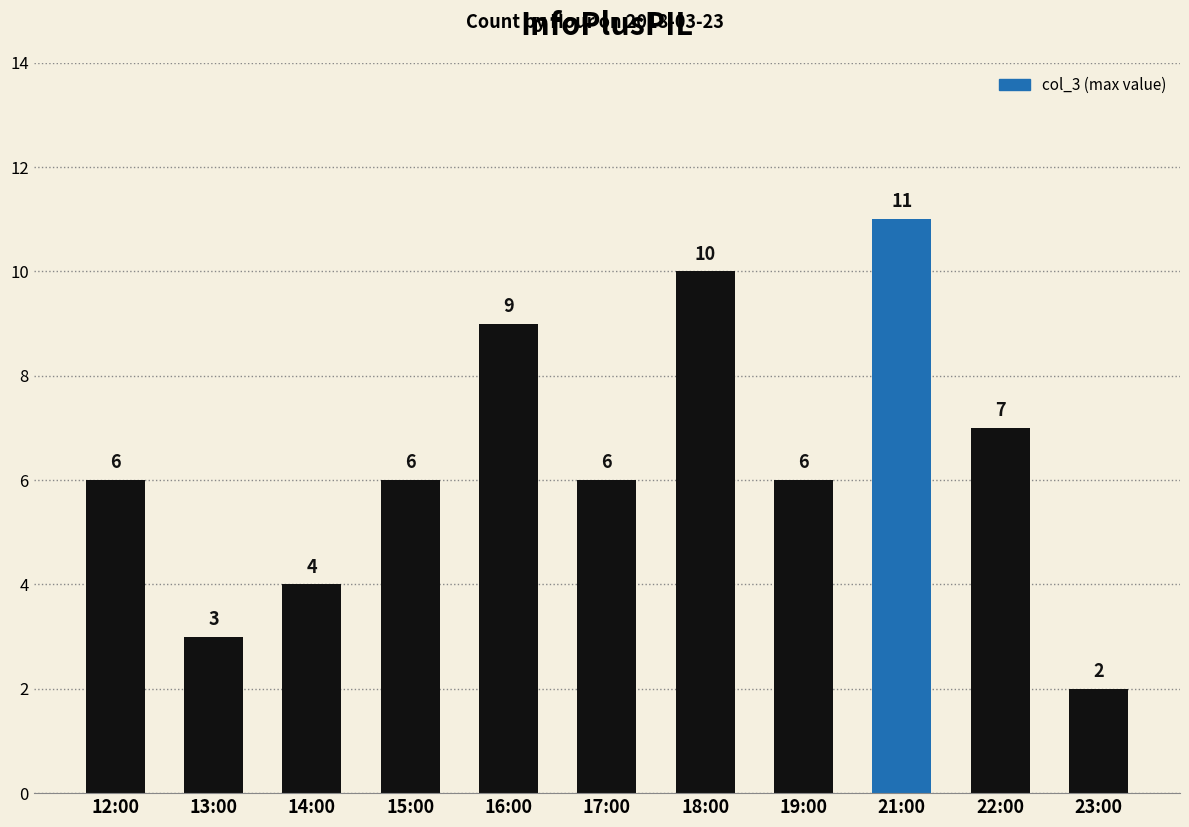

The chart shows a value of 7 at 22:00. True or false?

True